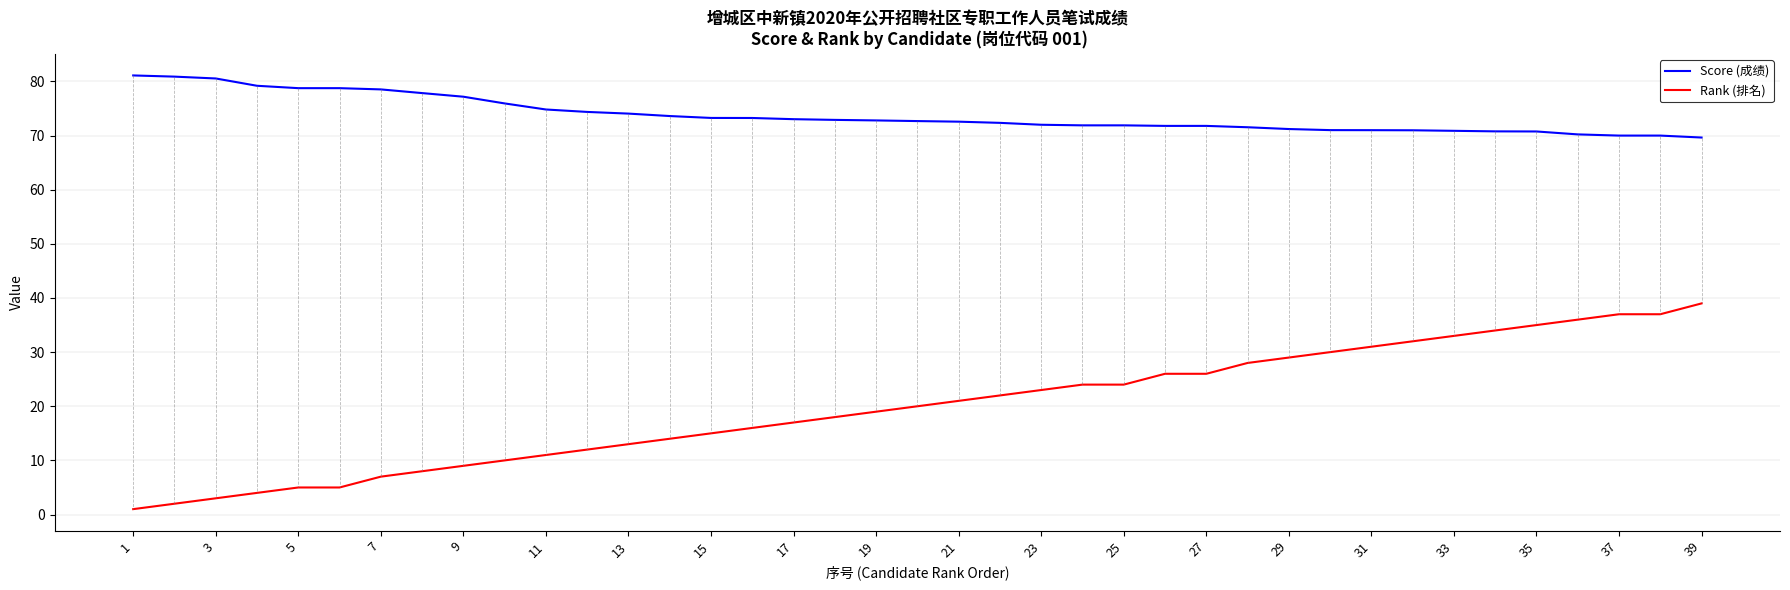

Rank the series by their maximum value, from highest to lowest.

Score (成绩), Rank (排名)